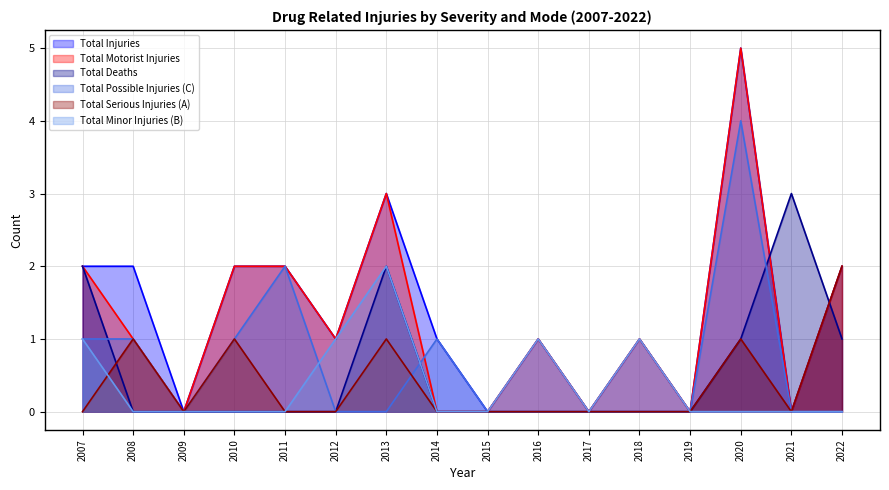

What is the total value across all series at 2021?

3